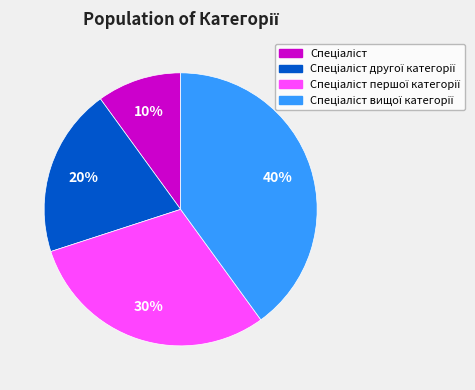

To the nearest percent, what is the difference between the largest and smallest slice percentages?

30%